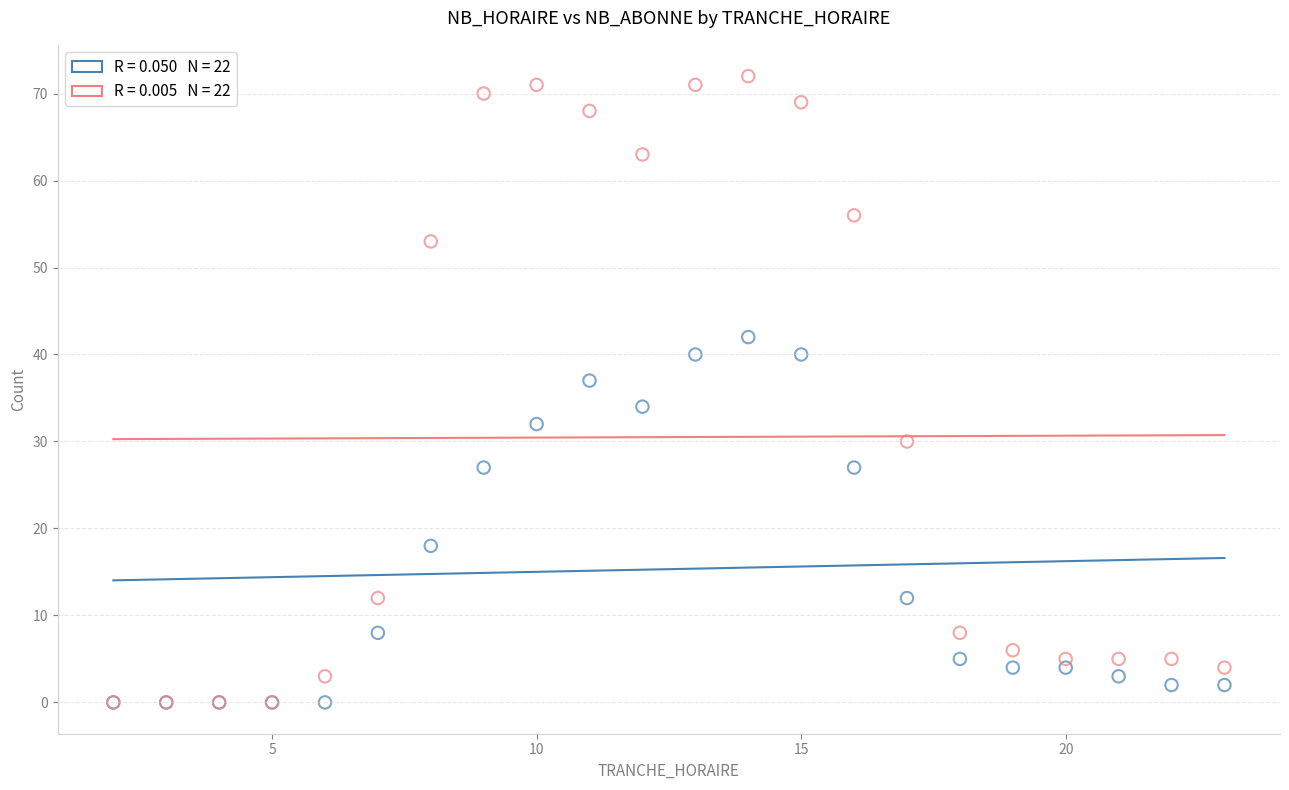

Across all series, what Y value is closest to 36?

37